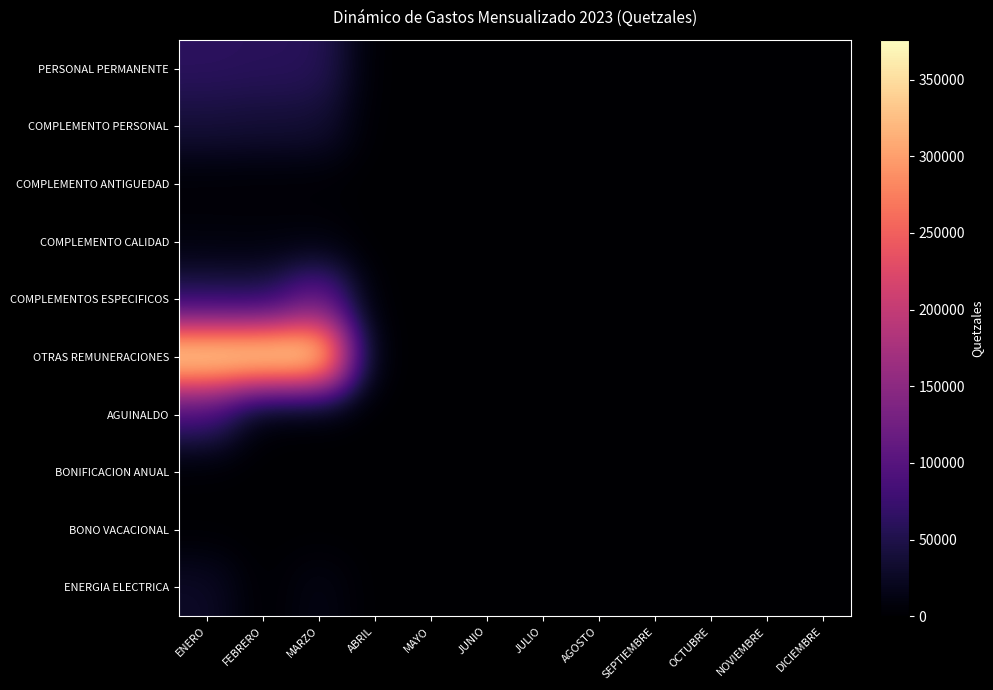

Reading left to right, list all the values displayed in this chart.

PERSONAL PERMANENTE: ENERO=62221.0	FEBRERO=59780.0	MARZO=59150.1	ABRIL=0.0	MAYO=0.0	JUNIO=0.0	JULIO=0.0	AGOSTO=0.0	SEPTIEMBRE=0.0	OCTUBRE=0.0	NOVIEMBRE=0.0	DICIEMBRE=0.0
COMPLEMENTO PERSONAL: ENERO=39700.0	FEBRERO=37200.0	MARZO=36554.8	ABRIL=0.0	MAYO=0.0	JUNIO=0.0	JULIO=0.0	AGOSTO=0.0	SEPTIEMBRE=0.0	OCTUBRE=0.0	NOVIEMBRE=0.0	DICIEMBRE=0.0
COMPLEMENTO ANTIGUEDAD: ENERO=2225.0	FEBRERO=1925.0	MARZO=1929.0	ABRIL=0.0	MAYO=0.0	JUNIO=0.0	JULIO=0.0	AGOSTO=0.0	SEPTIEMBRE=0.0	OCTUBRE=0.0	NOVIEMBRE=0.0	DICIEMBRE=0.0
COMPLEMENTO CALIDAD: ENERO=7500.0	FEBRERO=7125.0	MARZO=7028.2	ABRIL=0.0	MAYO=0.0	JUNIO=0.0	JULIO=0.0	AGOSTO=0.0	SEPTIEMBRE=0.0	OCTUBRE=0.0	NOVIEMBRE=0.0	DICIEMBRE=0.0
COMPLEMENTOS ESPECIFICOS: ENERO=55134.7	FEBRERO=51434.2	MARZO=115479.2	ABRIL=0.0	MAYO=0.0	JUNIO=0.0	JULIO=0.0	AGOSTO=0.0	SEPTIEMBRE=0.0	OCTUBRE=0.0	NOVIEMBRE=0.0	DICIEMBRE=0.0
OTRAS REMUNERACIONES: ENERO=372703.2	FEBRERO=375800.0	MARZO=375800.0	ABRIL=0.0	MAYO=0.0	JUNIO=0.0	JULIO=0.0	AGOSTO=0.0	SEPTIEMBRE=0.0	OCTUBRE=0.0	NOVIEMBRE=0.0	DICIEMBRE=0.0
AGUINALDO: ENERO=81752.9	FEBRERO=0.0	MARZO=0.0	ABRIL=0.0	MAYO=0.0	JUNIO=0.0	JULIO=0.0	AGOSTO=0.0	SEPTIEMBRE=0.0	OCTUBRE=0.0	NOVIEMBRE=0.0	DICIEMBRE=0.0
BONIFICACION ANUAL: ENERO=0.0	FEBRERO=0.0	MARZO=0.0	ABRIL=0.0	MAYO=0.0	JUNIO=0.0	JULIO=0.0	AGOSTO=0.0	SEPTIEMBRE=0.0	OCTUBRE=0.0	NOVIEMBRE=0.0	DICIEMBRE=0.0
BONO VACACIONAL: ENERO=0.0	FEBRERO=0.0	MARZO=0.0	ABRIL=0.0	MAYO=0.0	JUNIO=0.0	JULIO=0.0	AGOSTO=0.0	SEPTIEMBRE=0.0	OCTUBRE=0.0	NOVIEMBRE=0.0	DICIEMBRE=0.0
ENERGIA ELECTRICA: ENERO=27256.9	FEBRERO=0.0	MARZO=14138.1	ABRIL=0.0	MAYO=0.0	JUNIO=0.0	JULIO=0.0	AGOSTO=0.0	SEPTIEMBRE=0.0	OCTUBRE=0.0	NOVIEMBRE=0.0	DICIEMBRE=0.0